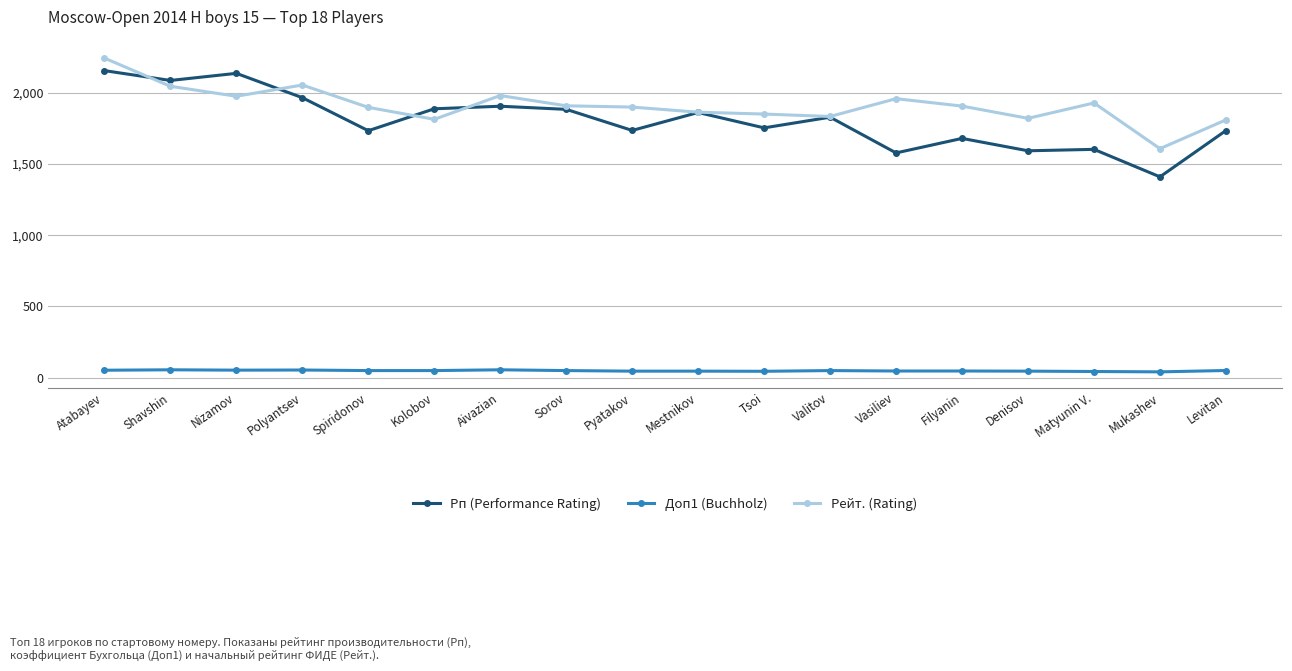

Is the value of Рп (Performance Rating) at Tsoi greater than the value of Рейт. (Rating) at Filyanin?

No